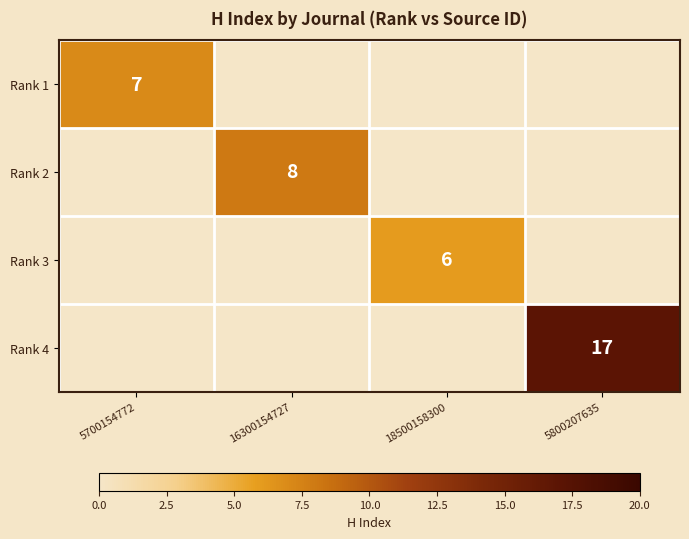

The value of Rank 3 at 18500158300 is 3. True or false?

False